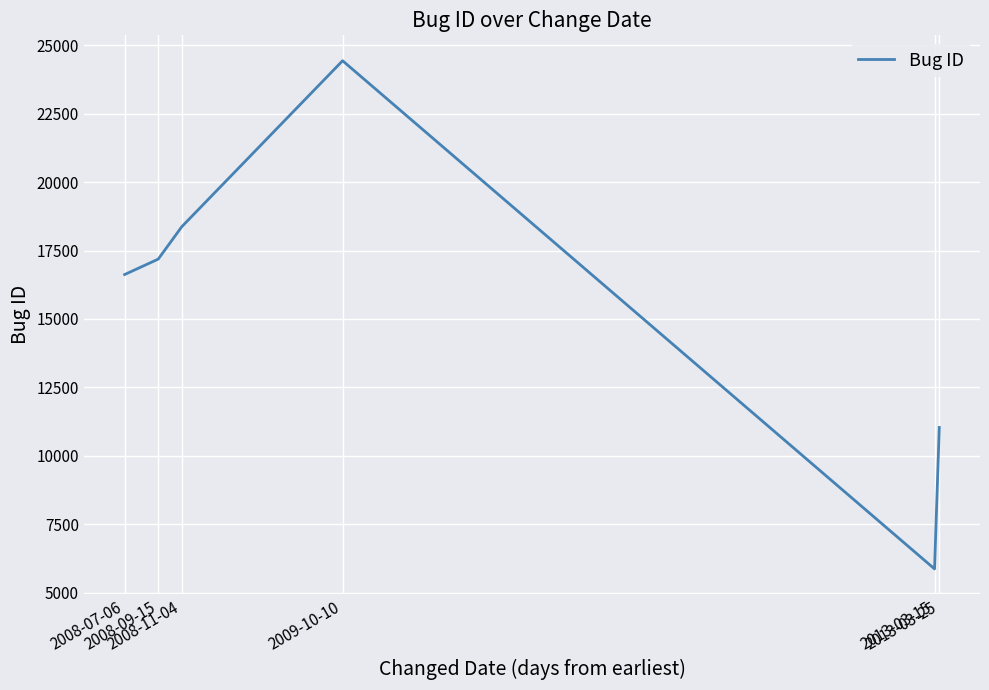

How many distinct data groups are displayed?

1